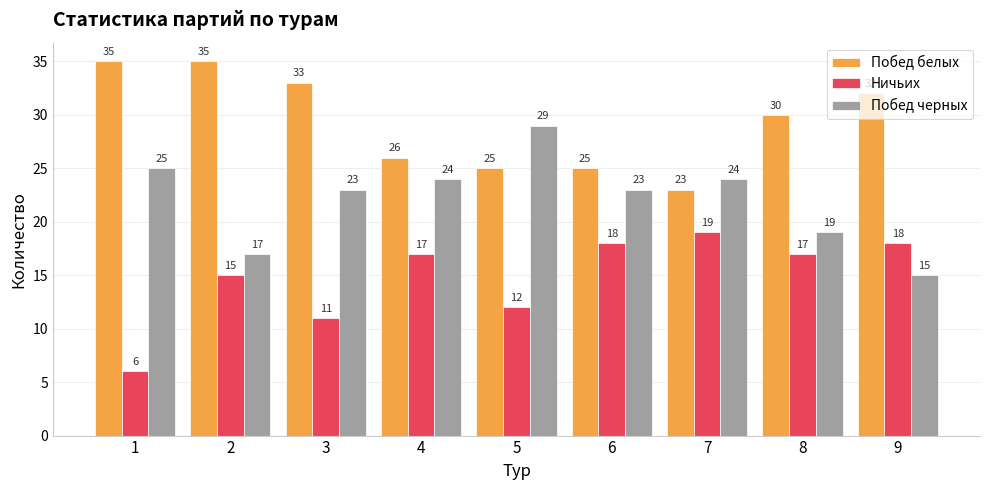

The Ничьих series shows 11 at 3. True or false?

True